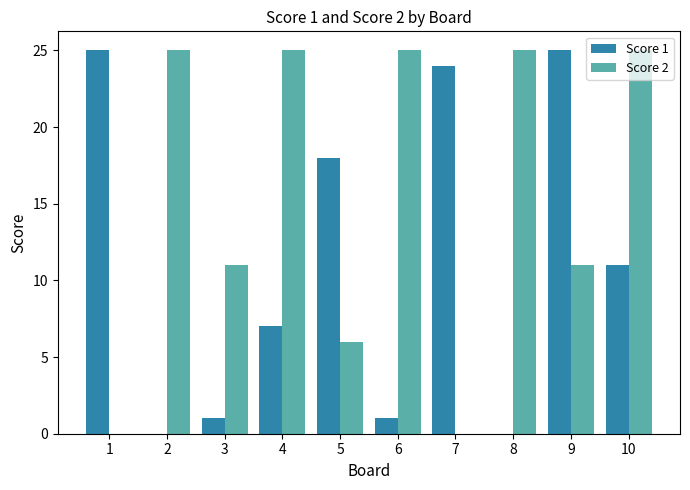

Reading left to right, list all the values displayed in this chart.

Score 1: 25	0	1	7	18	1	24	0	25	11
Score 2: 0	25	11	25	6	25	0	25	11	25